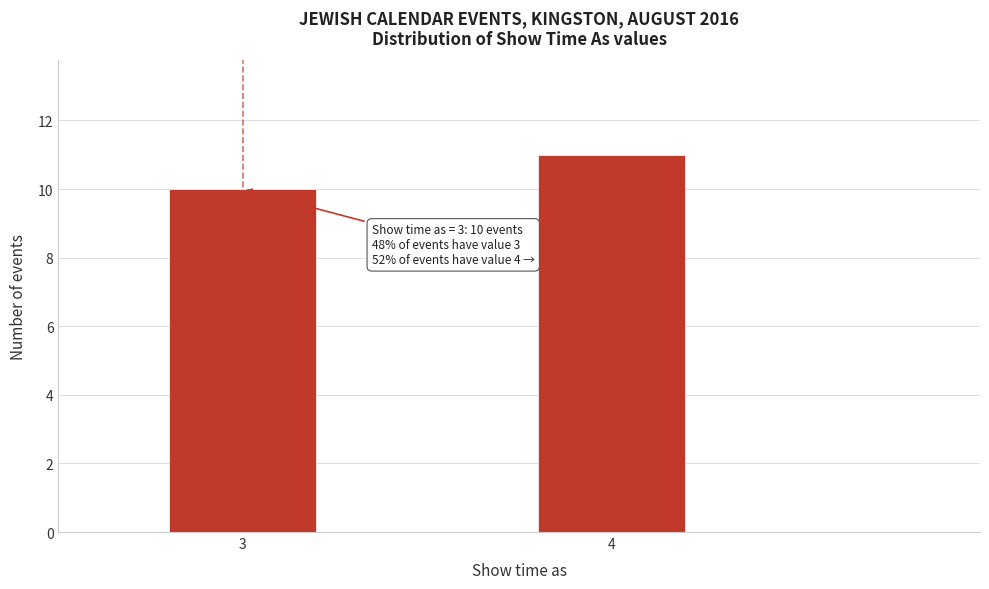

Reading right to left, transcribe all the data shown in this chart.

4=11	3=10